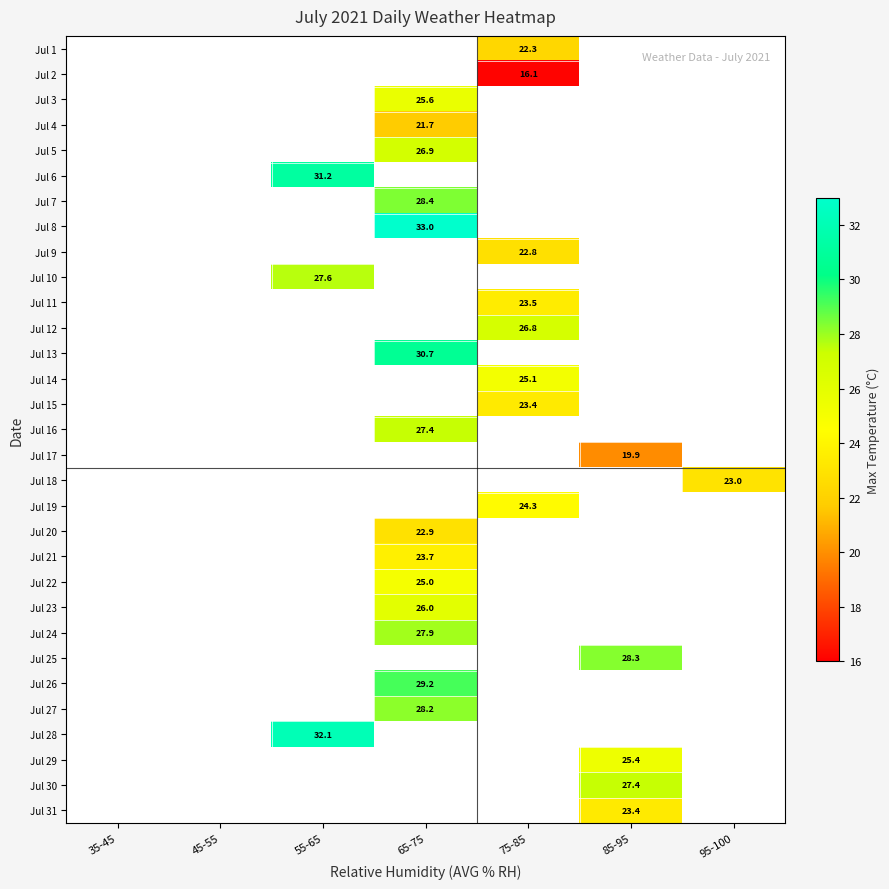

How many positive values does the Jul 3 series have?

1